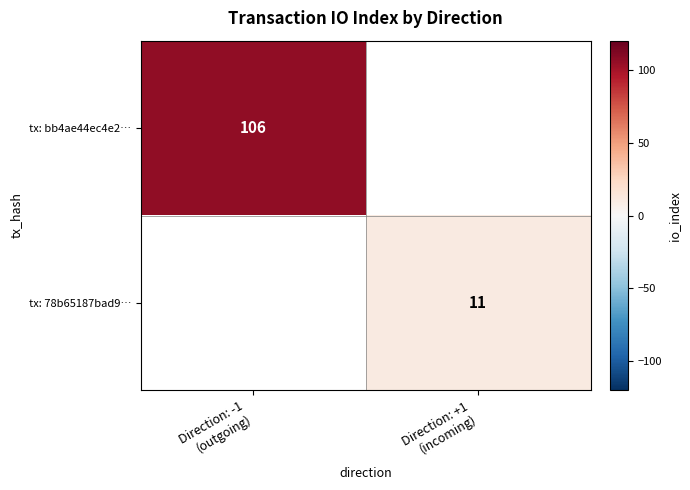

True or false: tx: bb4ae44ec4e2… has a value of 151 at Direction: -1 (outgoing).

False